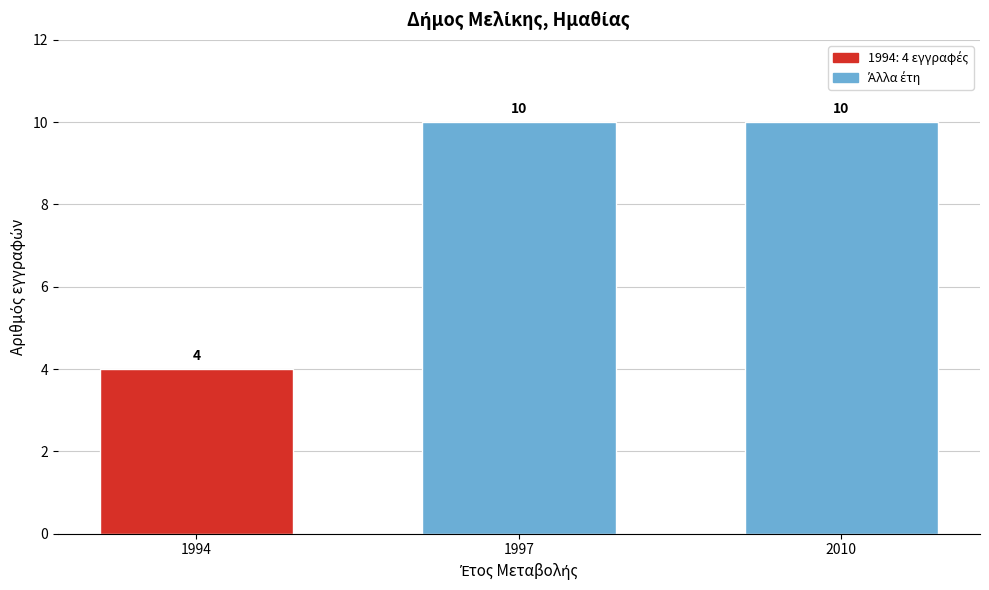

Reading left to right, transcribe all the data shown in this chart.

1994=4	1997=10	2010=10